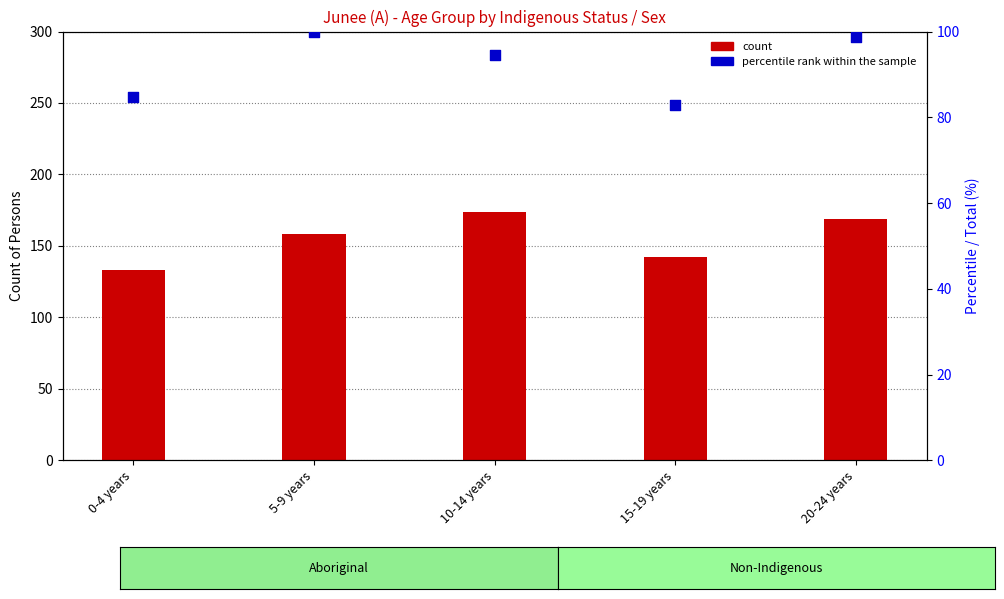

Is the value of percentile rank within the sample at 0-4 years greater than the value of count at 20-24 years?

No